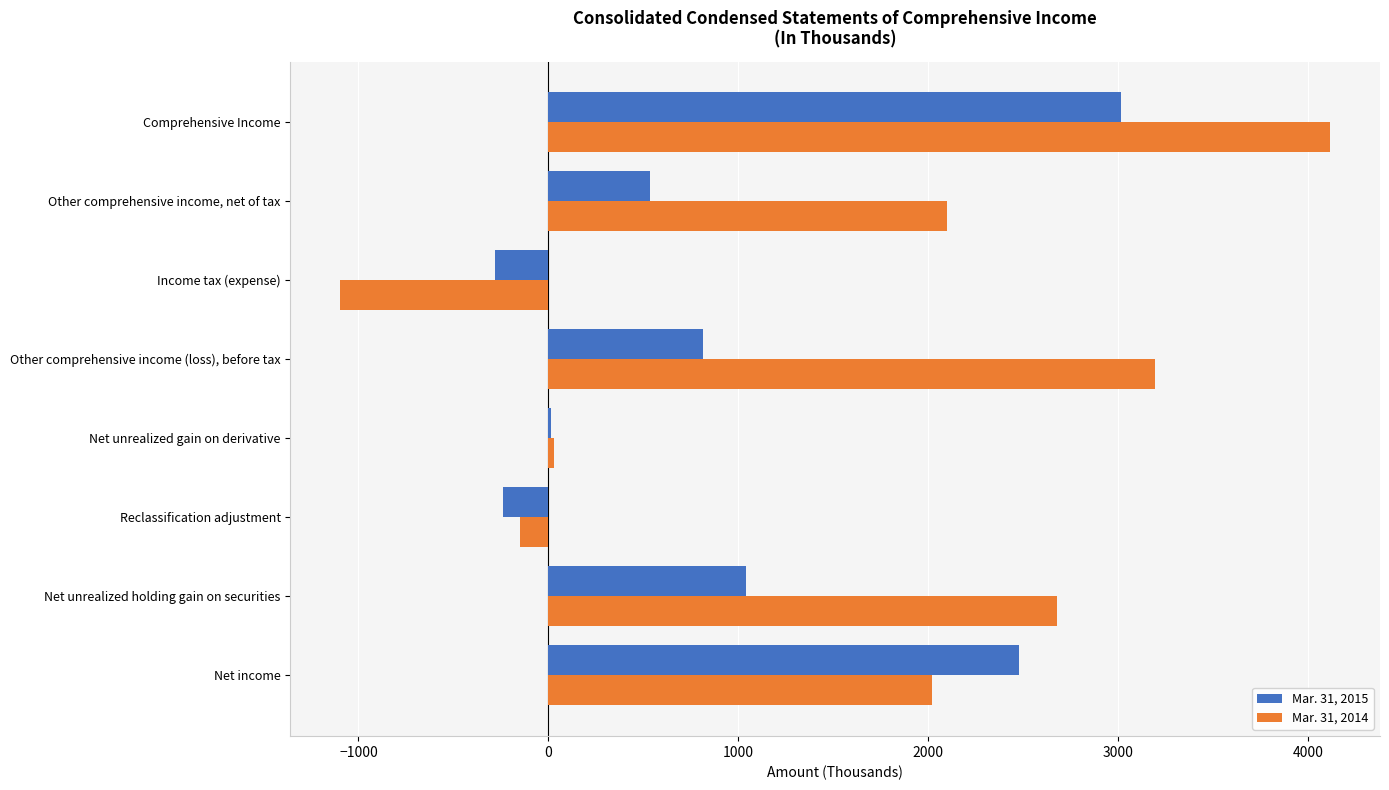

True or false: Mar. 31, 2014 has a value of 3197 at Other comprehensive income (loss), before tax.

True